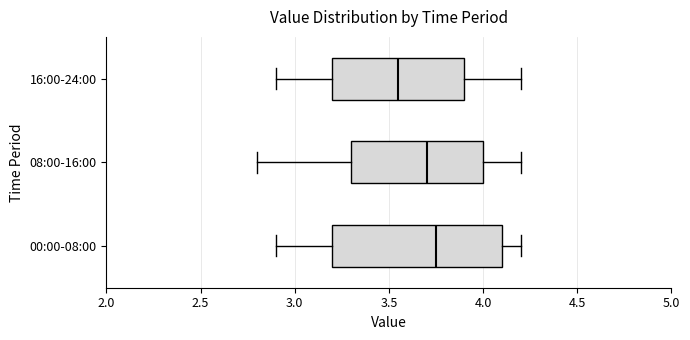

Reading bottom to top, transcribe this box plot: for each box, give where its median line is, the range the box spans, and where its two whiskers end, as read against the x-axis. The values are not printed on the chart, so give them approximately, as read against the axis.

00:00-08:00: median 3.75, box 3.20 to 4.10, whiskers 2.90 to 4.20
08:00-16:00: median 3.70, box 3.30 to 4.00, whiskers 2.80 to 4.20
16:00-24:00: median 3.55, box 3.20 to 3.90, whiskers 2.90 to 4.20